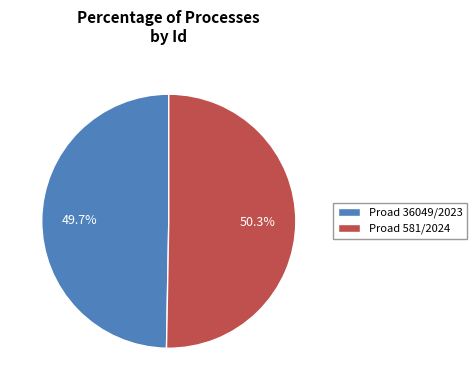

Between Proad 36049/2023 and Proad 581/2024, which is larger?

Proad 581/2024